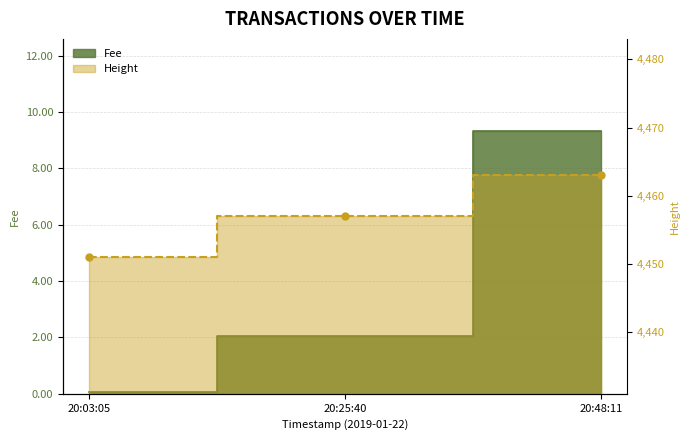

Is the value of Fee at 20:03:05 greater than the value of Height at 20:03:05?

No